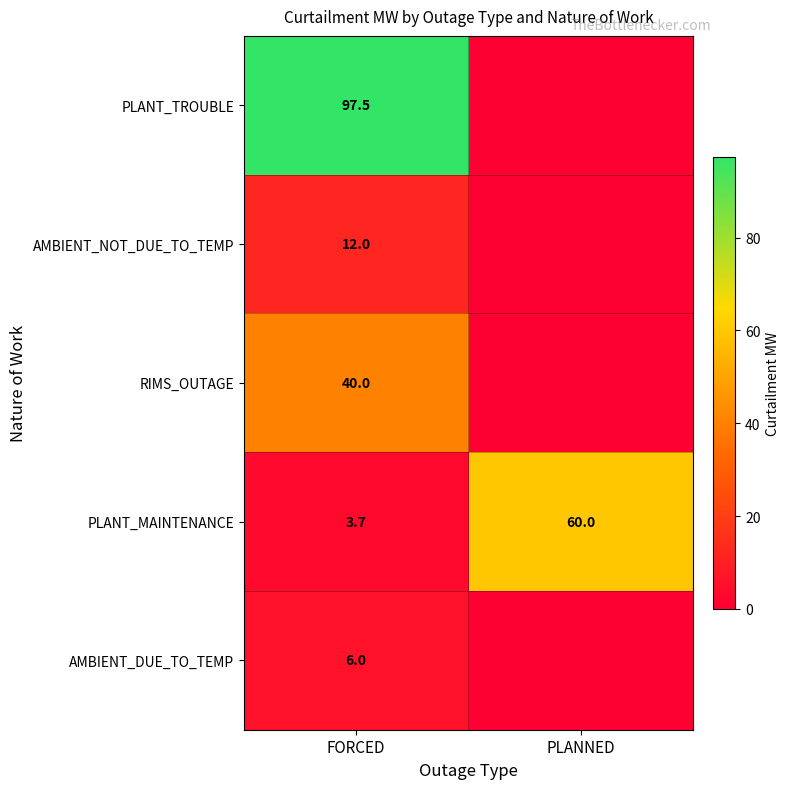

What is the spread (max minus min) of values at FORCED?

93.8